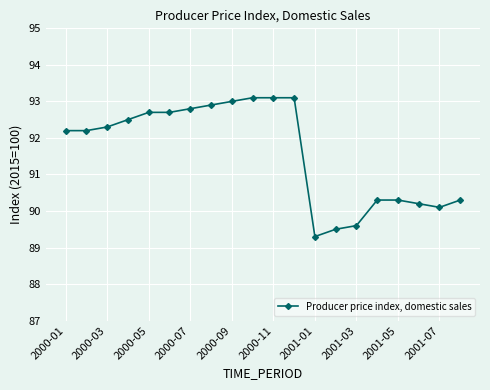

What is the value of the 8th point from the left?

92.9